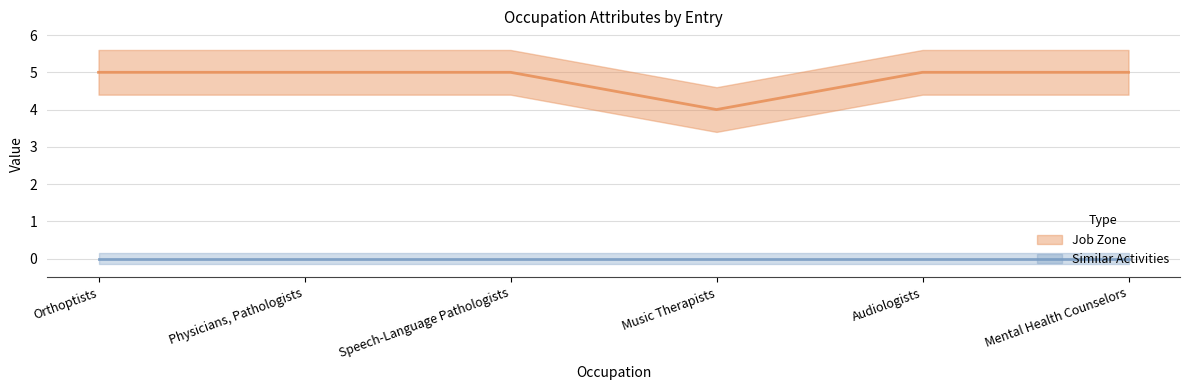

Reading right to left, extract all data points from this chart.

Mental Health Counselors=5	Audiologists=5	Music Therapists=4	Speech-Language Pathologists=5	Physicians, Pathologists=5	Orthoptists=5